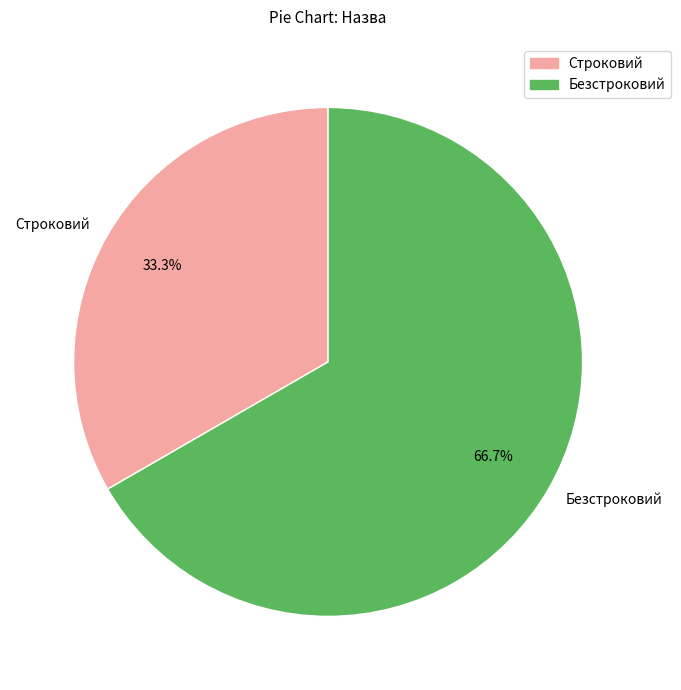

To the nearest percent, what percentage of the pie is Строковий?

33%